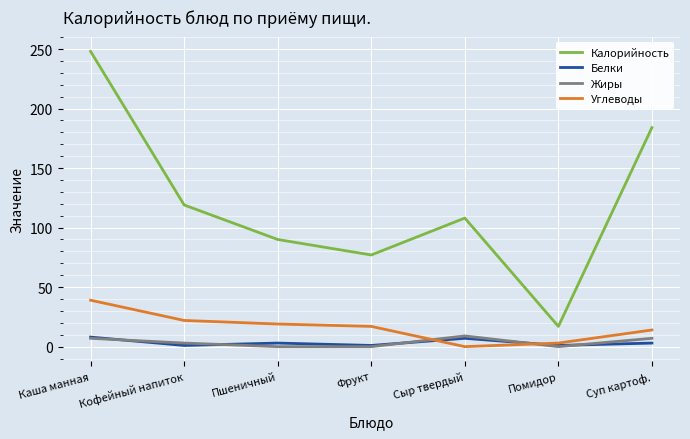

At which category is the sum across all series the highest?

Каша манная